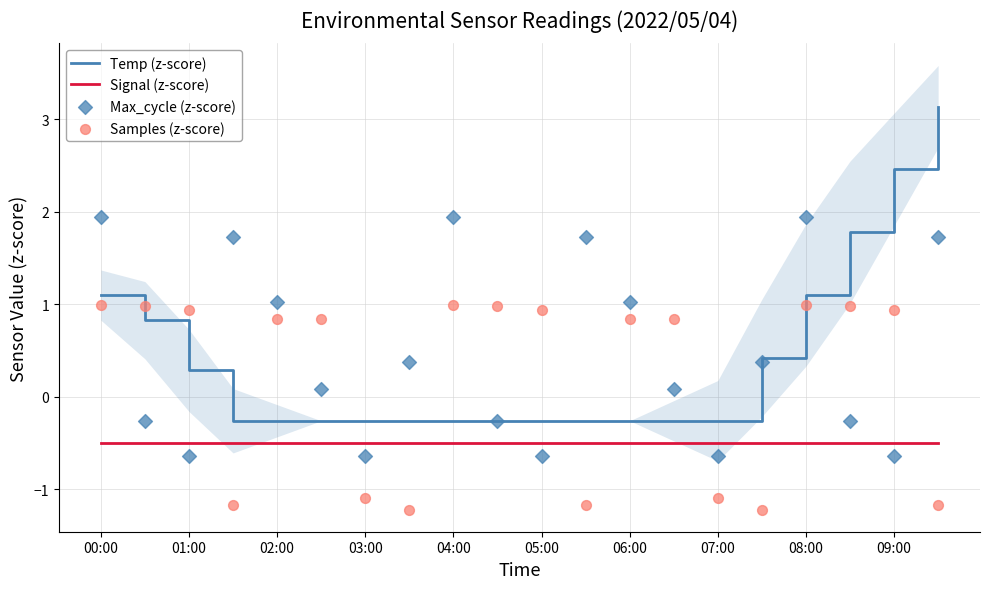

Which series contains the highest Y value?

Temp (z-score)